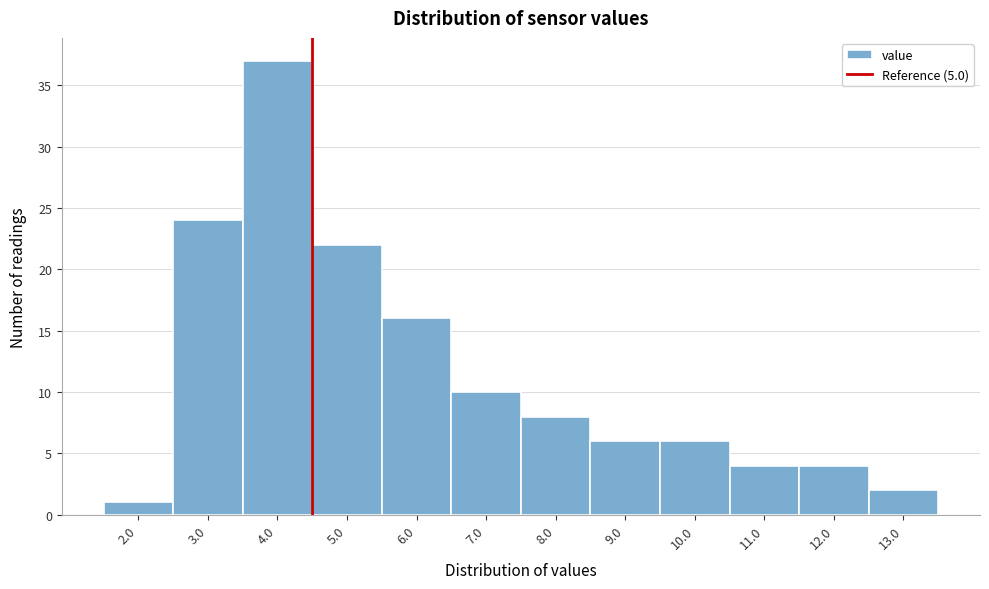

Reading left to right, extract all data points from this chart.

1	24	37	22	16	10	8	6	6	4	4	2